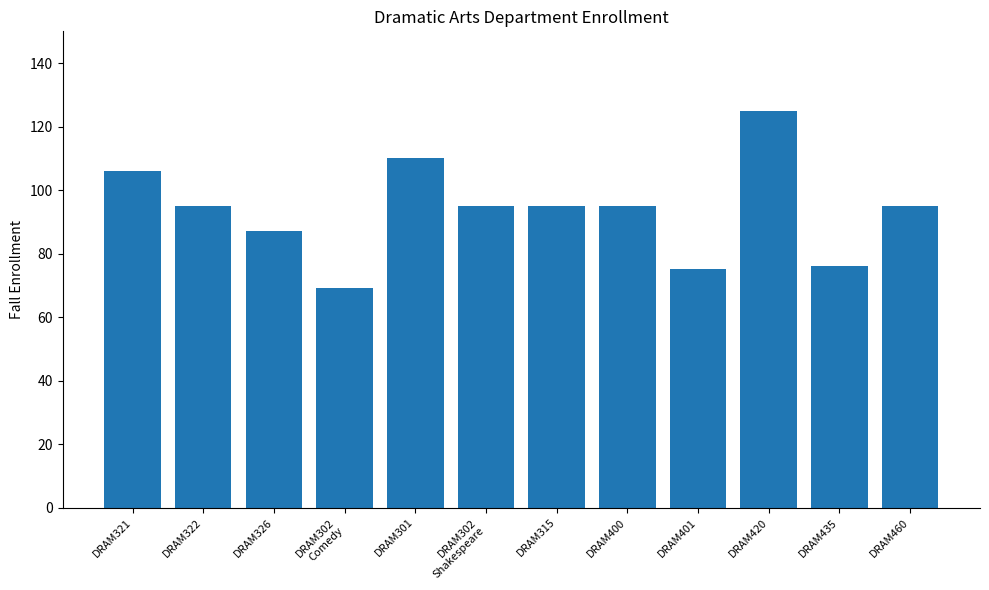

How many categories are shown in the chart?

12